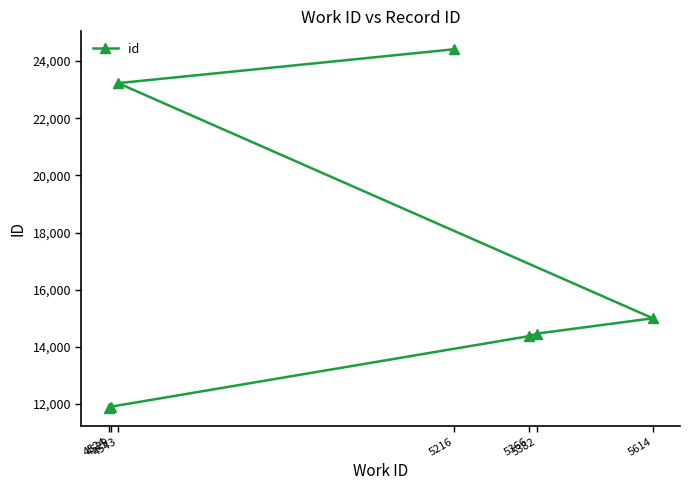

What is the average value?

16468